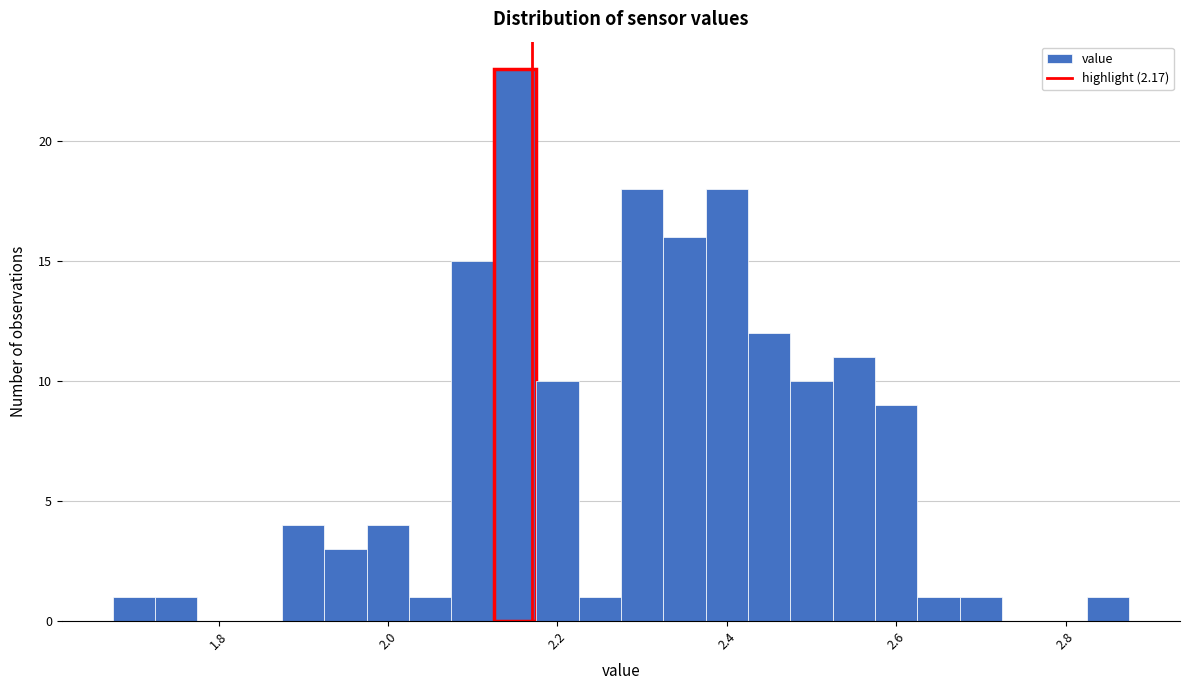

Read against the x-axis, roughly where is the centre of the tallest bar?

2.16